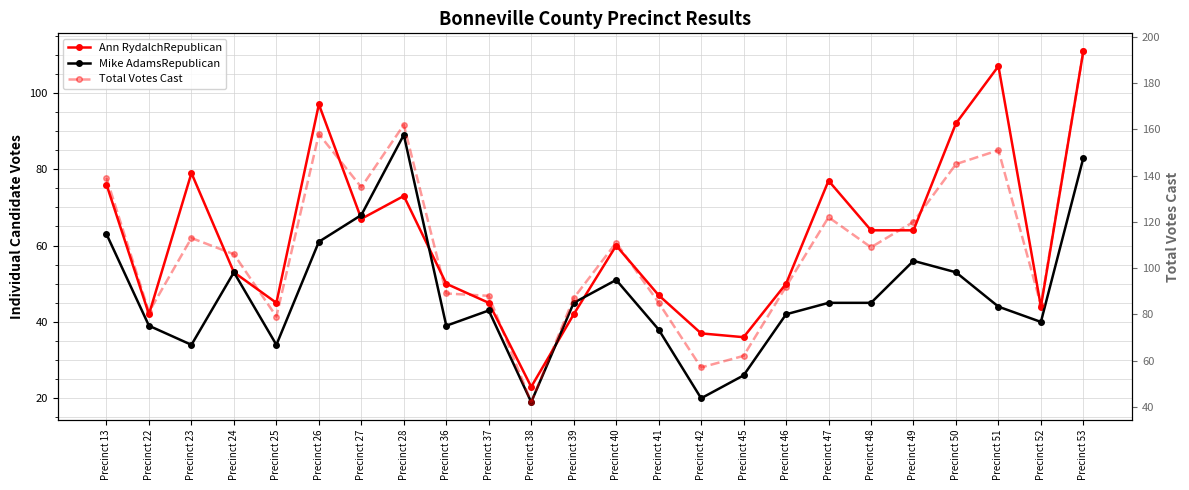

What is the sum of all Mike AdamsRepublican values?

1130